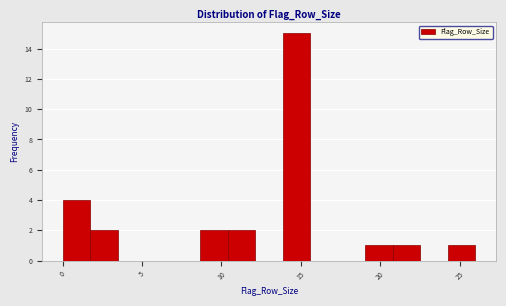

Read against the x-axis, roughly where is the centre of the tallest bar?

14.5